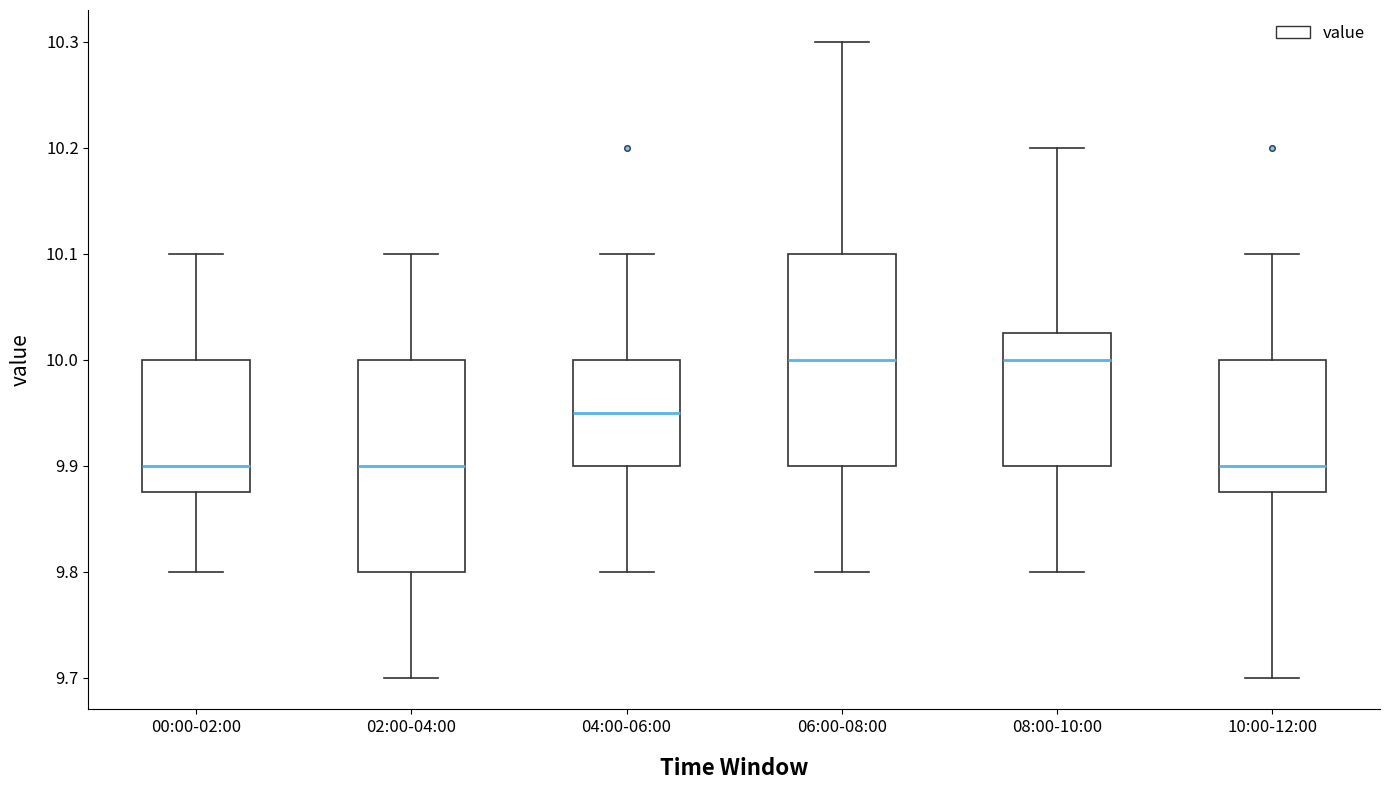

Reading left to right, read every box against the y-axis: the position of its median line, the range the box covers, and the ends of its whiskers. The values are not printed on the chart, so give them approximately, as read against the axis.

00:00-02:00: median 9.90, box 9.88 to 10.00, whiskers 9.80 to 10.10
02:00-04:00: median 9.90, box 9.80 to 10.00, whiskers 9.70 to 10.10
04:00-06:00: median 9.95, box 9.90 to 10.00, whiskers 9.80 to 10.10
06:00-08:00: median 10.00, box 9.90 to 10.10, whiskers 9.80 to 10.30
08:00-10:00: median 10.00, box 9.90 to 10.03, whiskers 9.80 to 10.20
10:00-12:00: median 9.90, box 9.88 to 10.00, whiskers 9.70 to 10.10